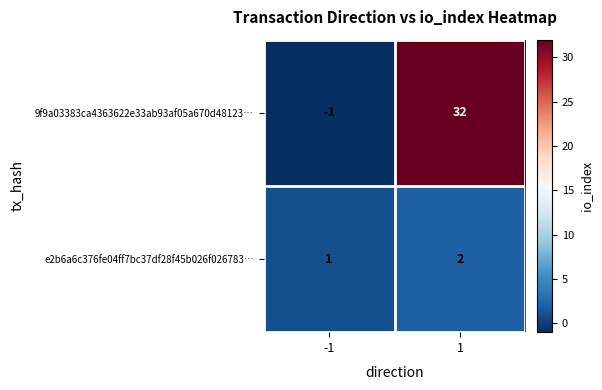

Reading left to right, extract all data points from this chart.

9f9a03383ca4363622e33ab93af05a670d48123…: -1	32
e2b6a6c376fe04ff7bc37df28f45b026f026783…: 1	2